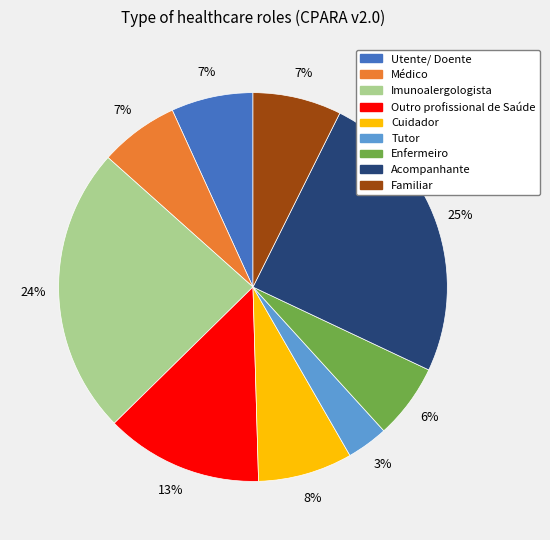

Does Outro profissional de Saúde account for over 50% of the chart?

No